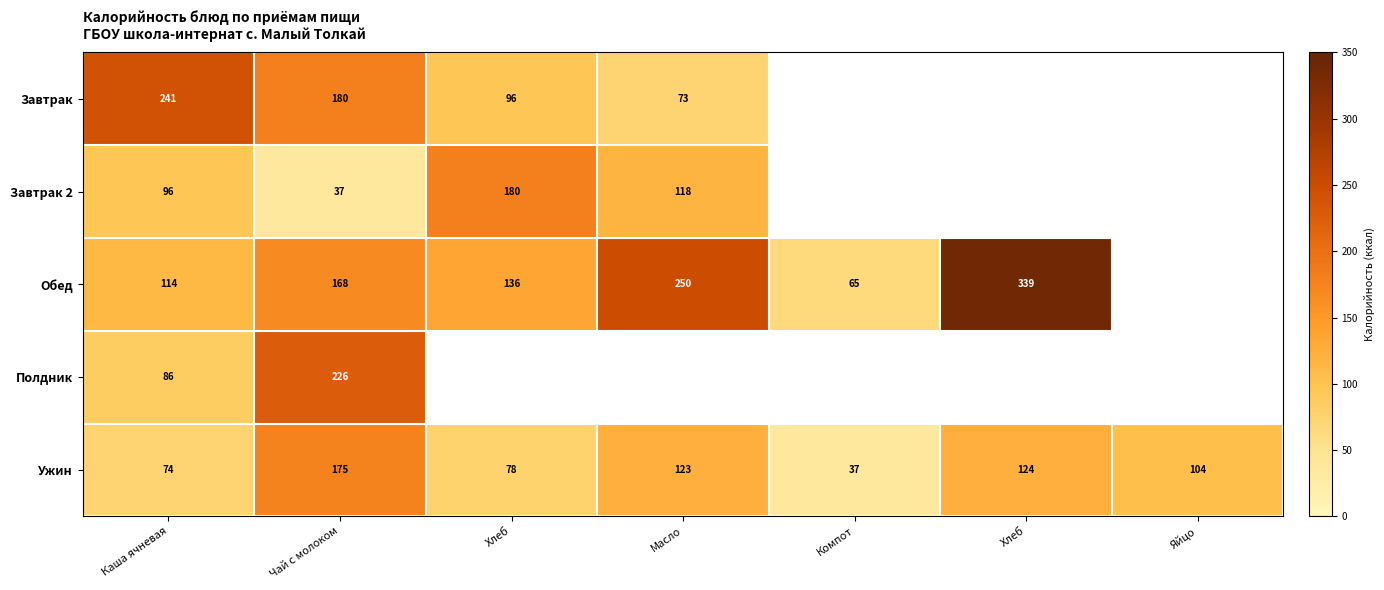

How many values in the Ужин series are below 104?

3